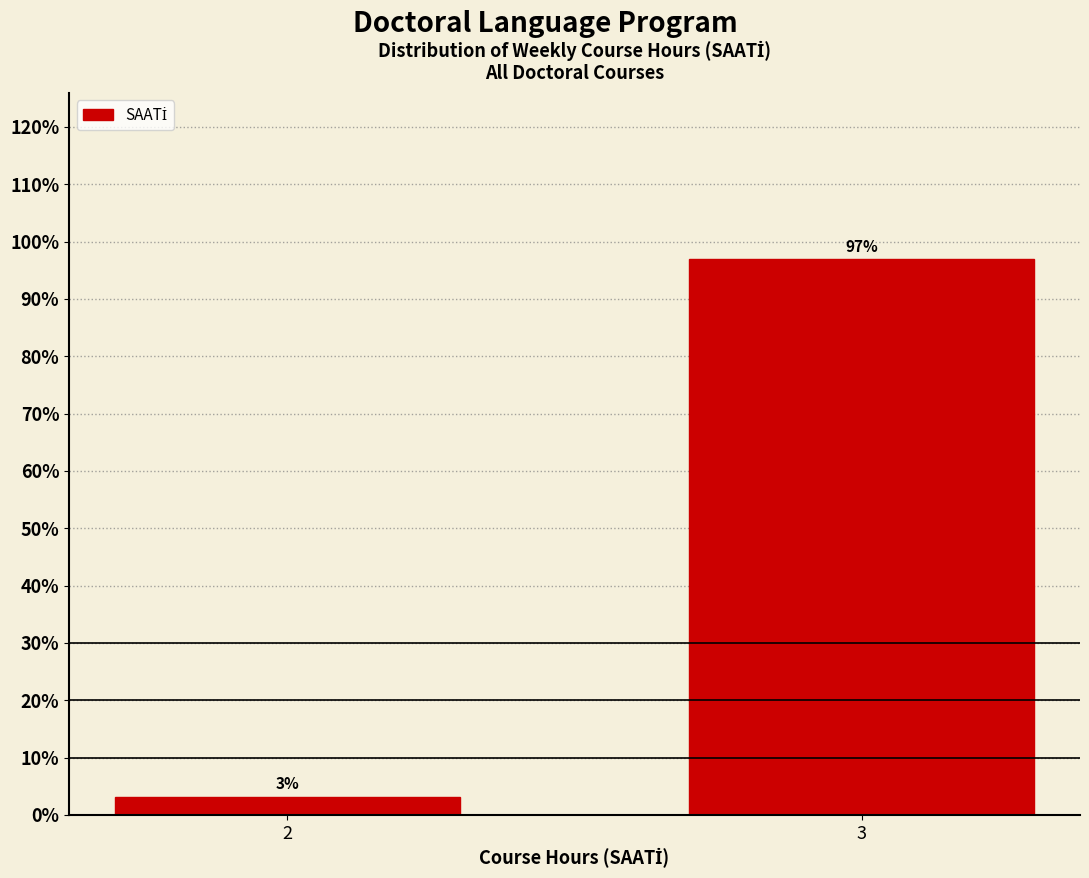

What is the sum of the values at 3 and 2?

100.0